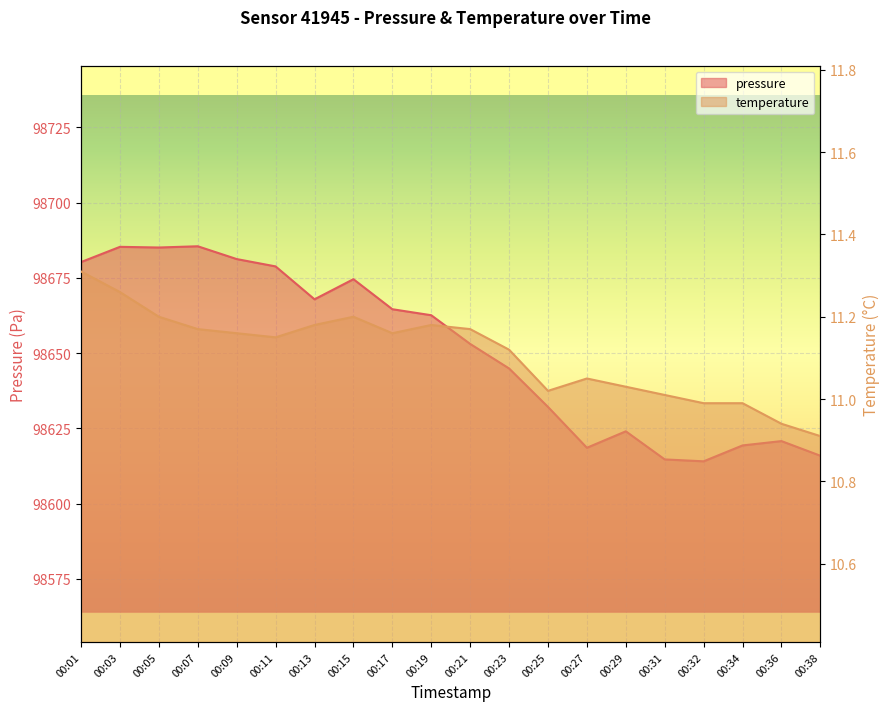

Where is the first local maximum for pressure?

00:03